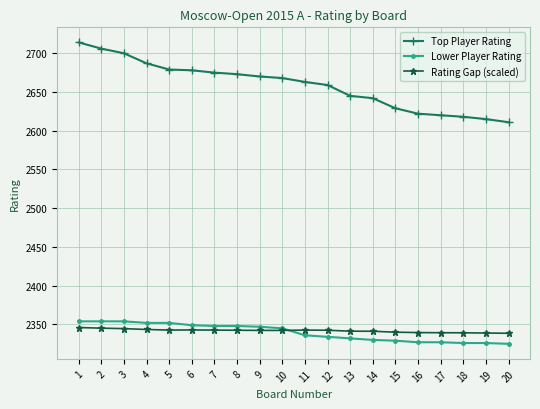

True or false: Lower Player Rating and Top Player Rating cross at least once.

False